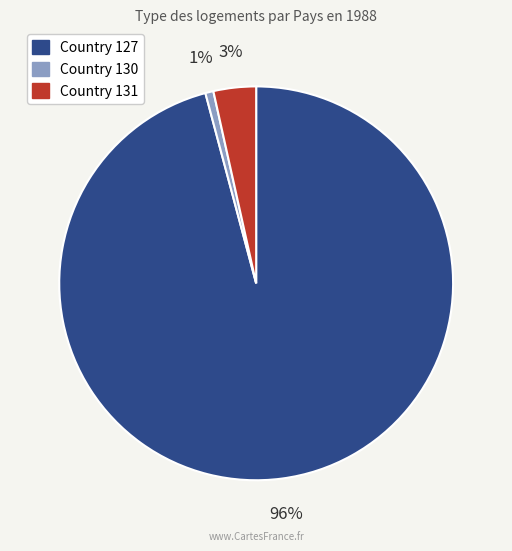

The Country 130 slice represents 1% of the pie. True or false?

True